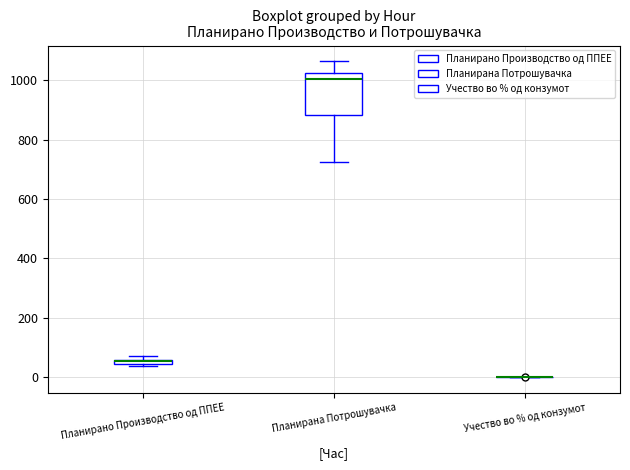

Which box is the tallest, from its lower edge to its upper edge?

Планирана Потрошувачка